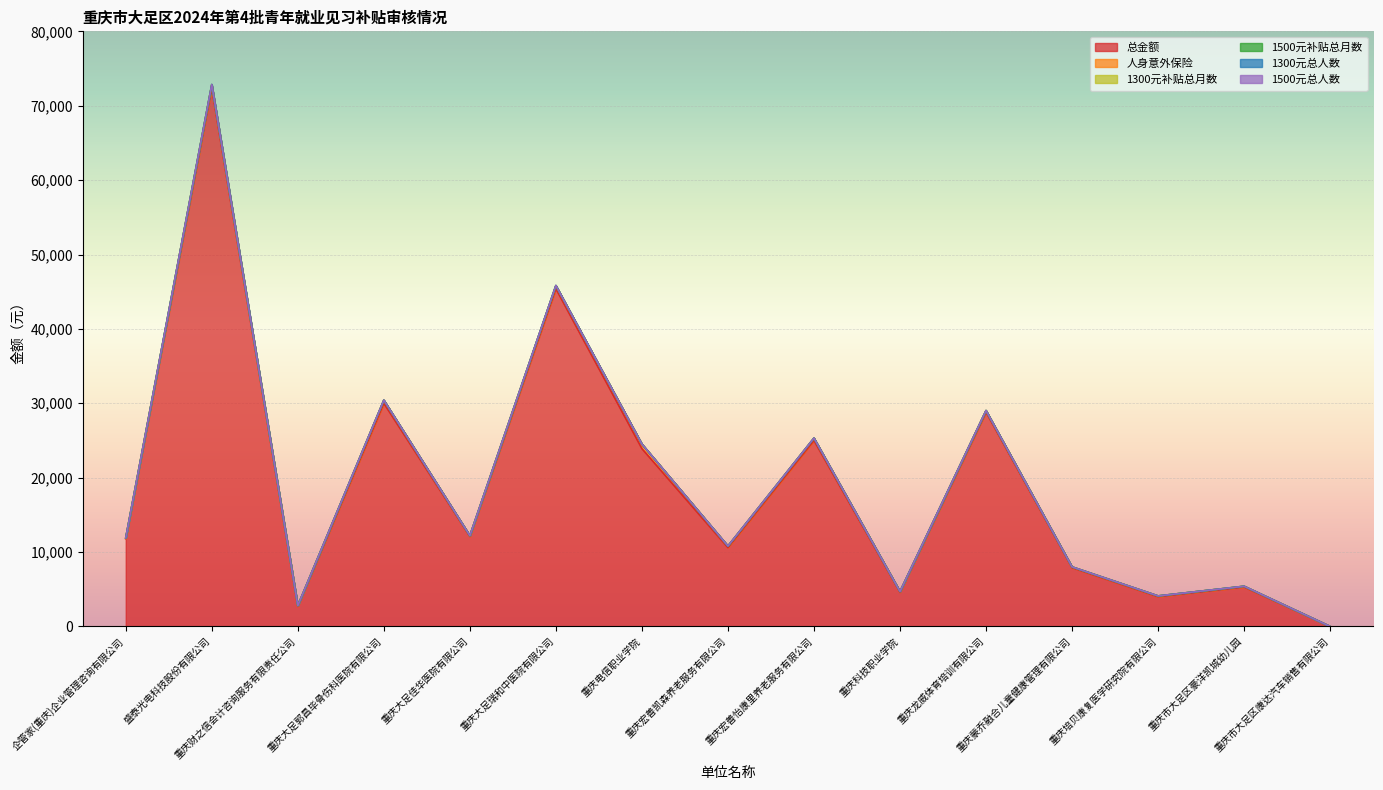

True or false: 1300元补贴总月数 and 总金额 cross at least once.

False